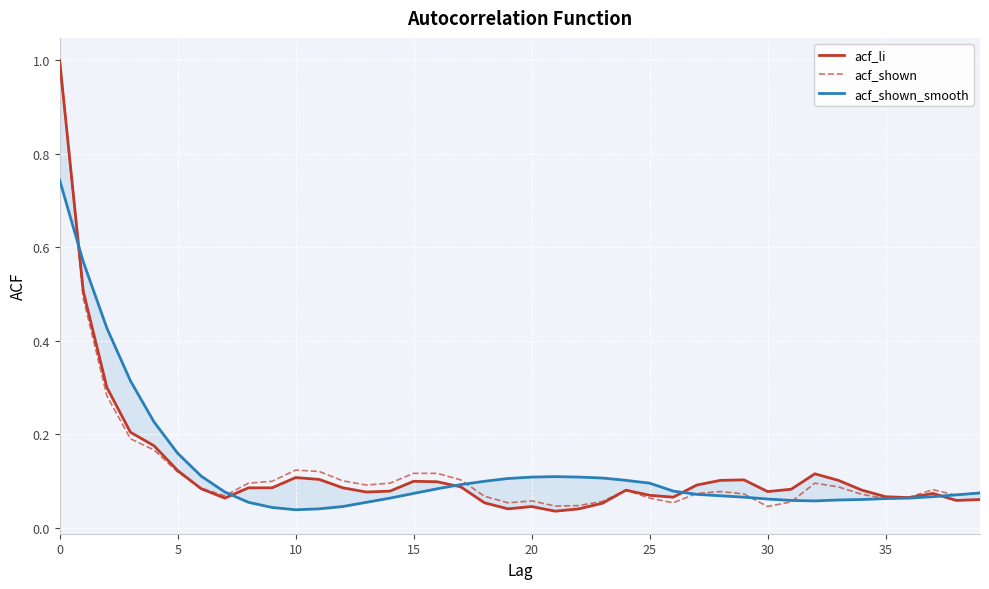

At which category does the chart reach its minimum across all series?

21